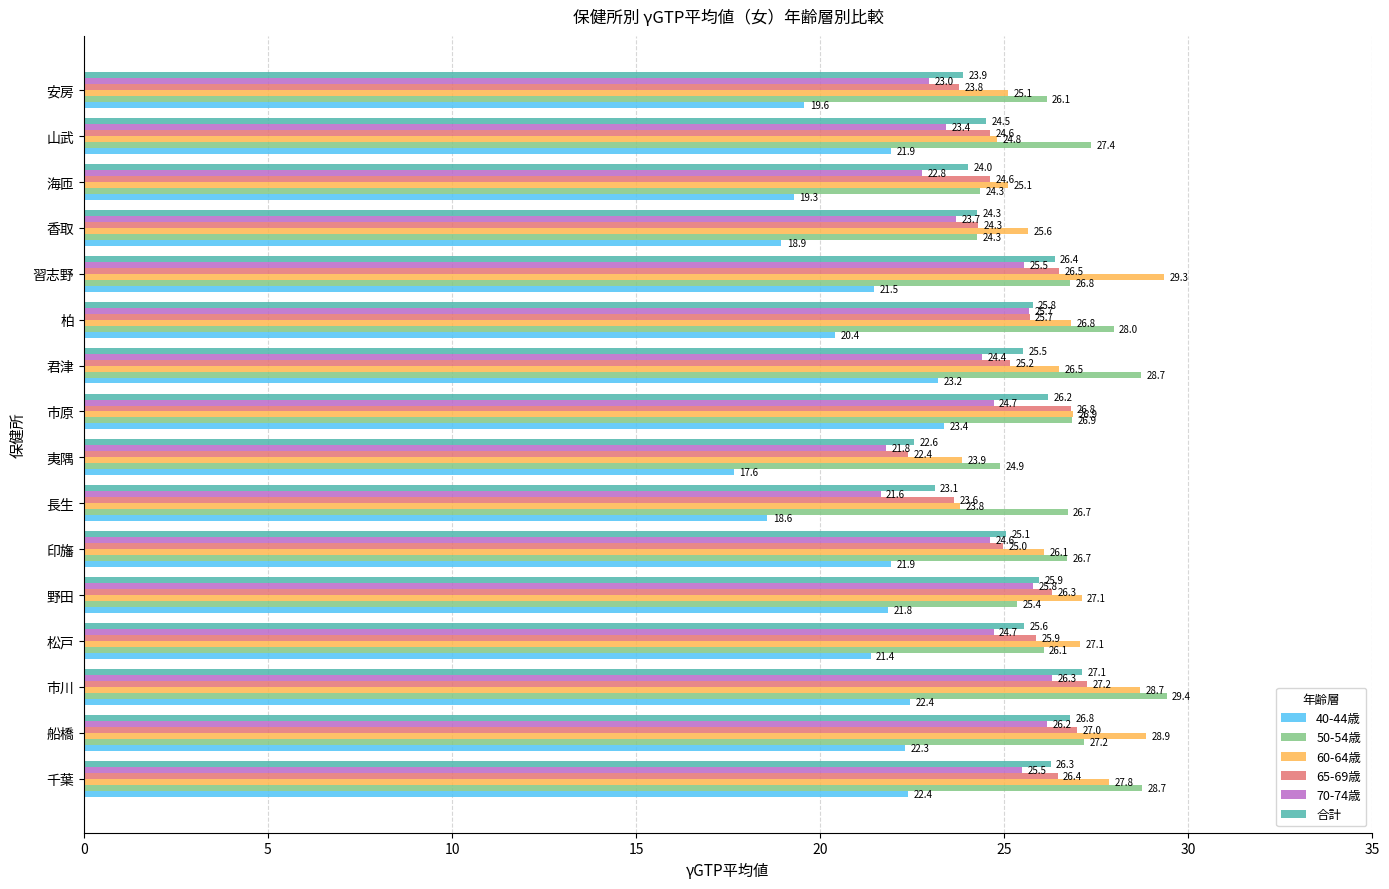

Which series has the widest spread of values?

40-44歳